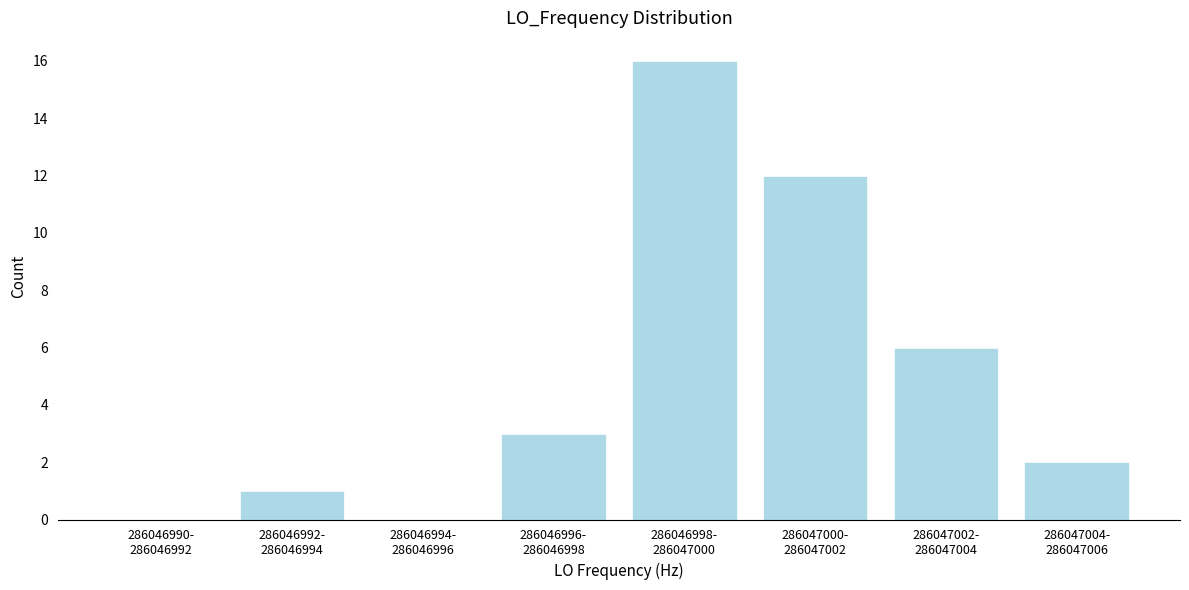

What is the maximum value shown in the chart?

16